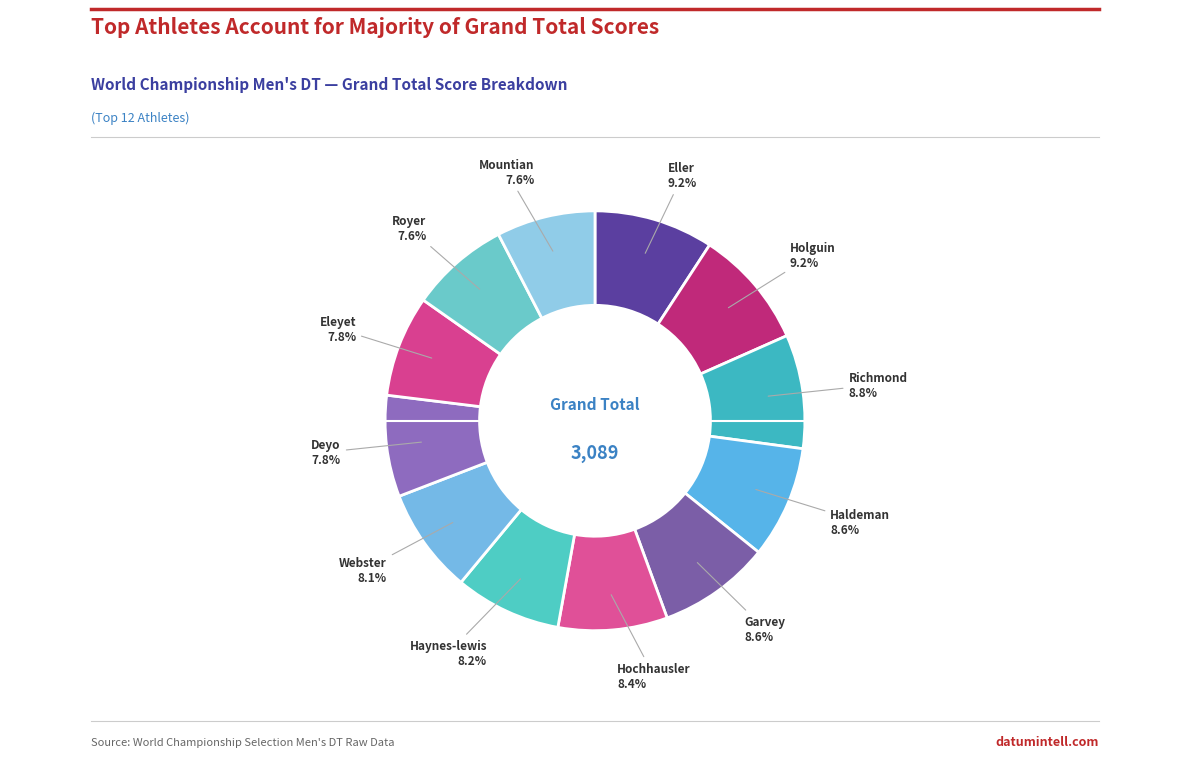

How many slices are in this pie chart?

12